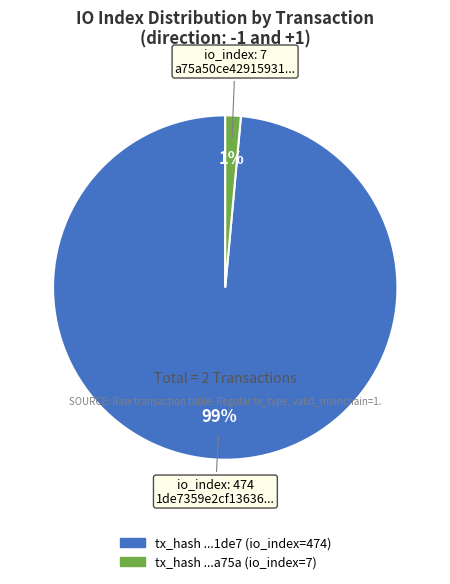

To the nearest percent, what is the average slice percentage?

50%